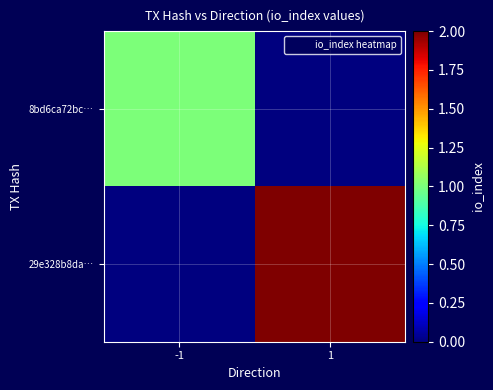

Rank the series at 1 from lowest to highest value.

8bd6ca72bc…, 29e328b8da…